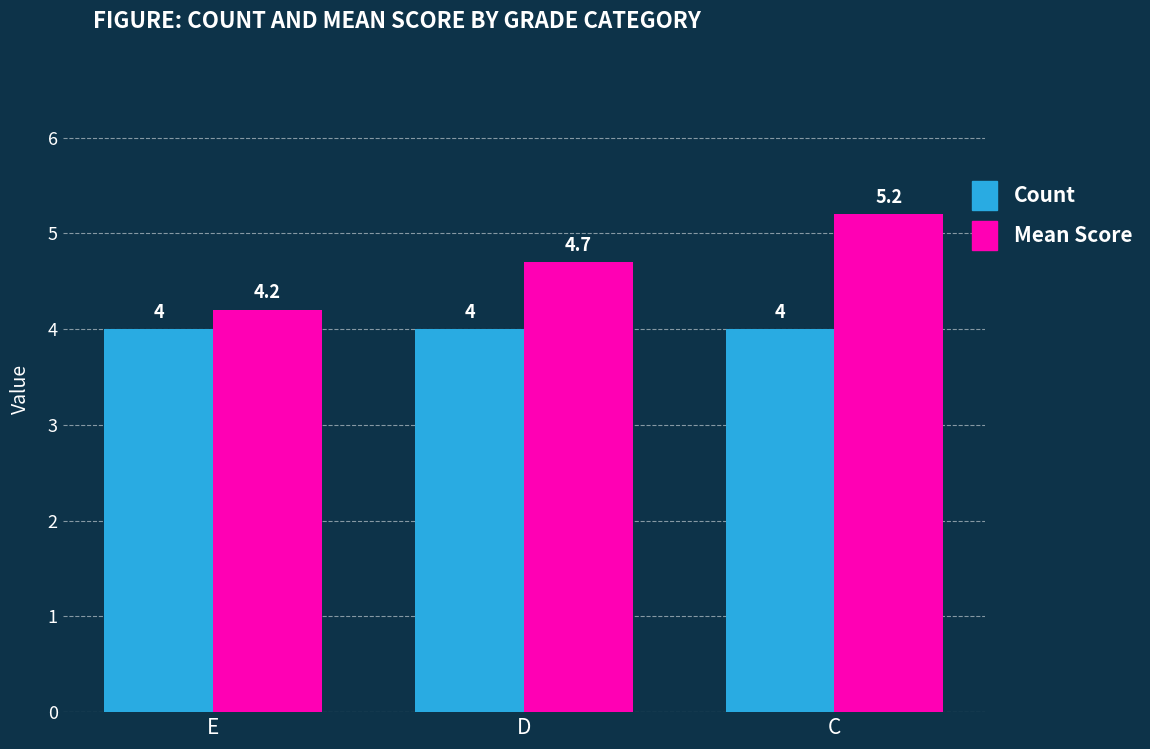

Which series changed the most between E and D?

Mean Score